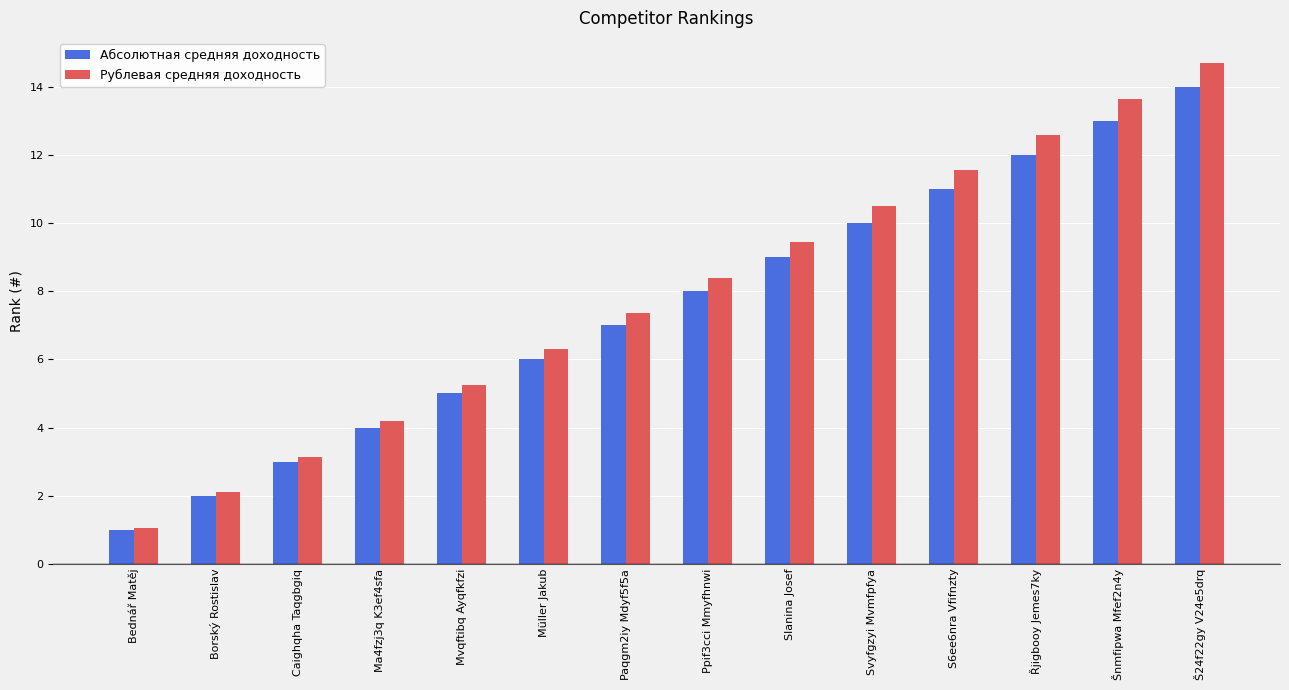

The value of Абсолютная средняя доходность at Svyfgzyi Mvmfpfya is 4.3. True or false?

False